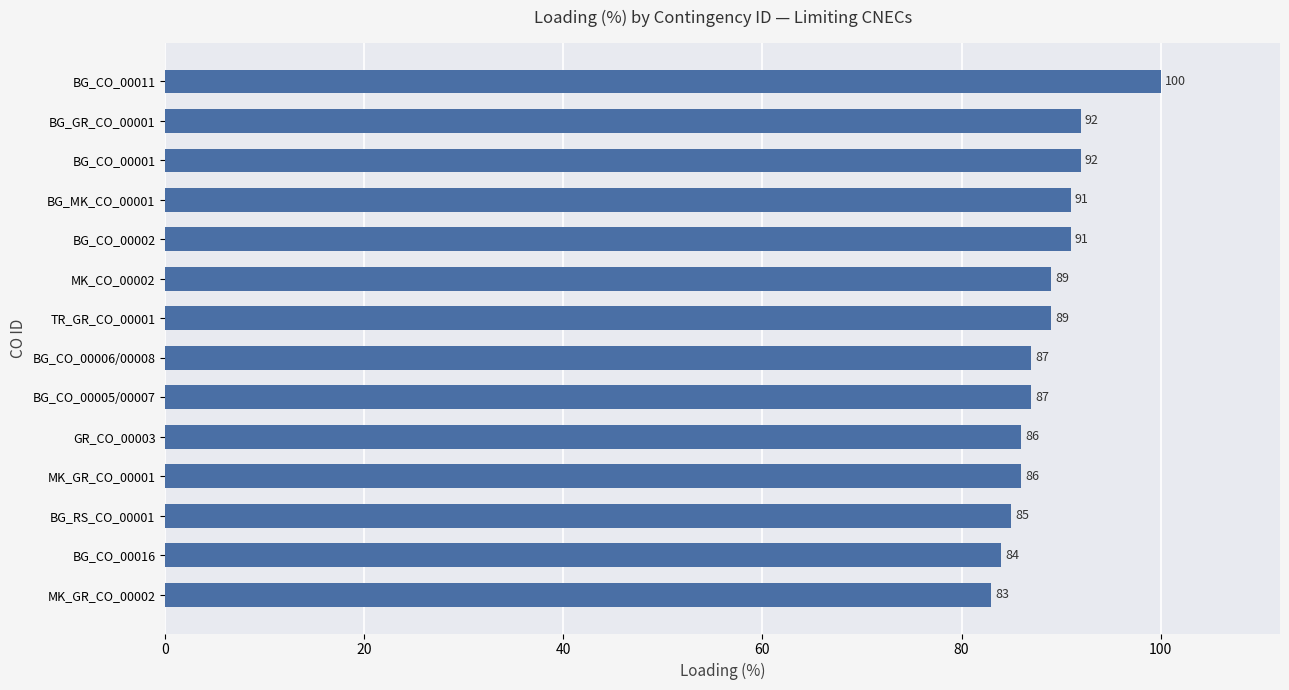

True or false: the data shows 51 at BG_RS_CO_00001.

False